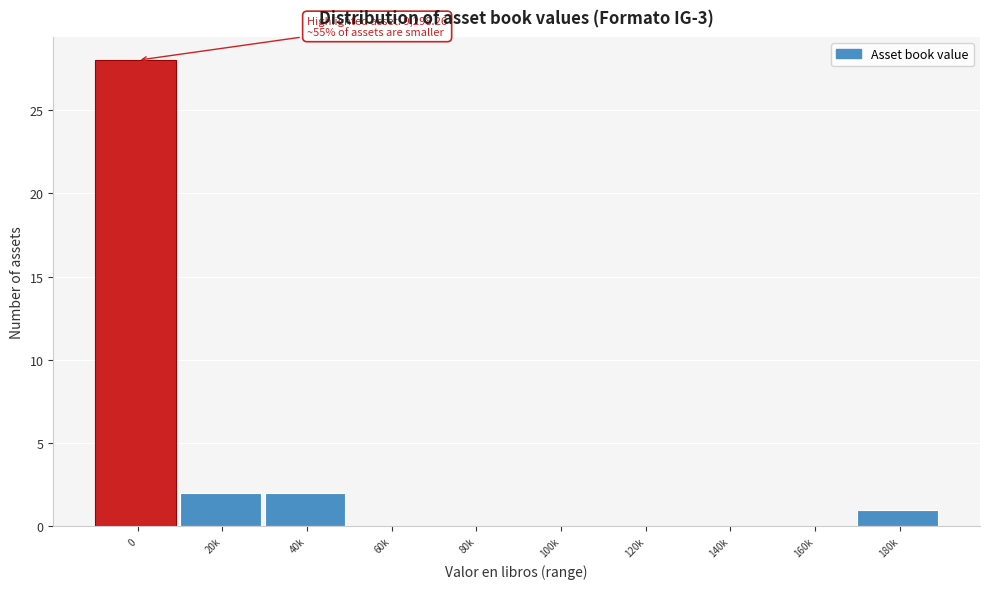

Reading left to right, what are all the values shown in this chart?

0=28	20k=2	40k=2	60k=0	80k=0	100k=0	120k=0	140k=0	160k=0	180k=1